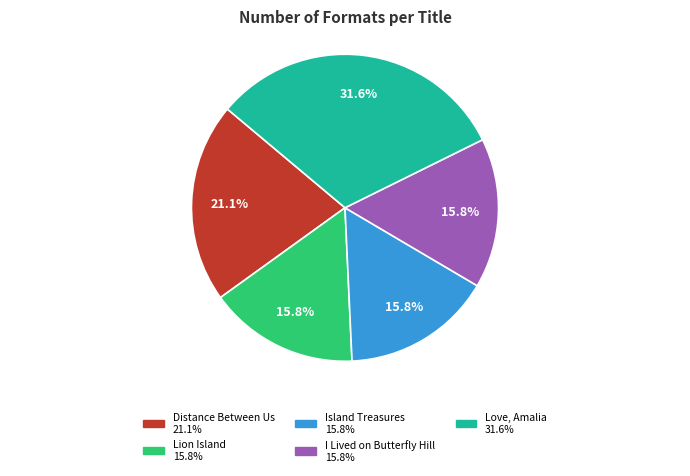

The Lion Island slice represents 30% of the pie. True or false?

False